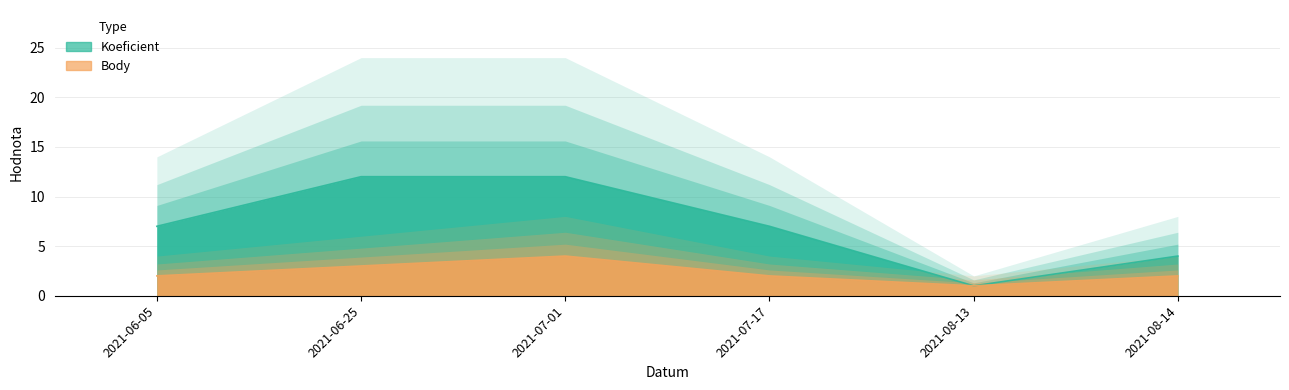

True or false: Koeficient has a value of 8 at 2021-07-01.

False